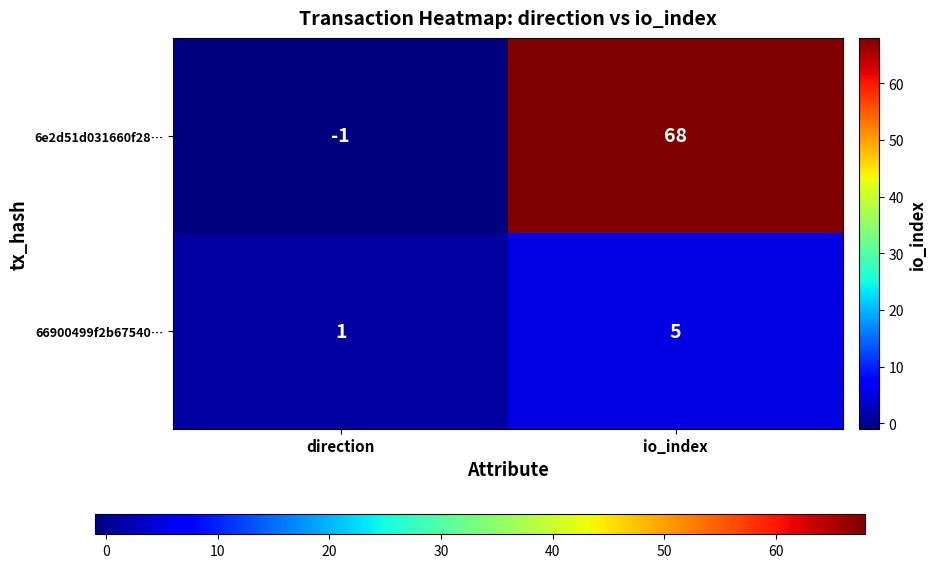

Rank the series by their average value, from lowest to highest.

66900499f2b67540…, 6e2d51d031660f28…